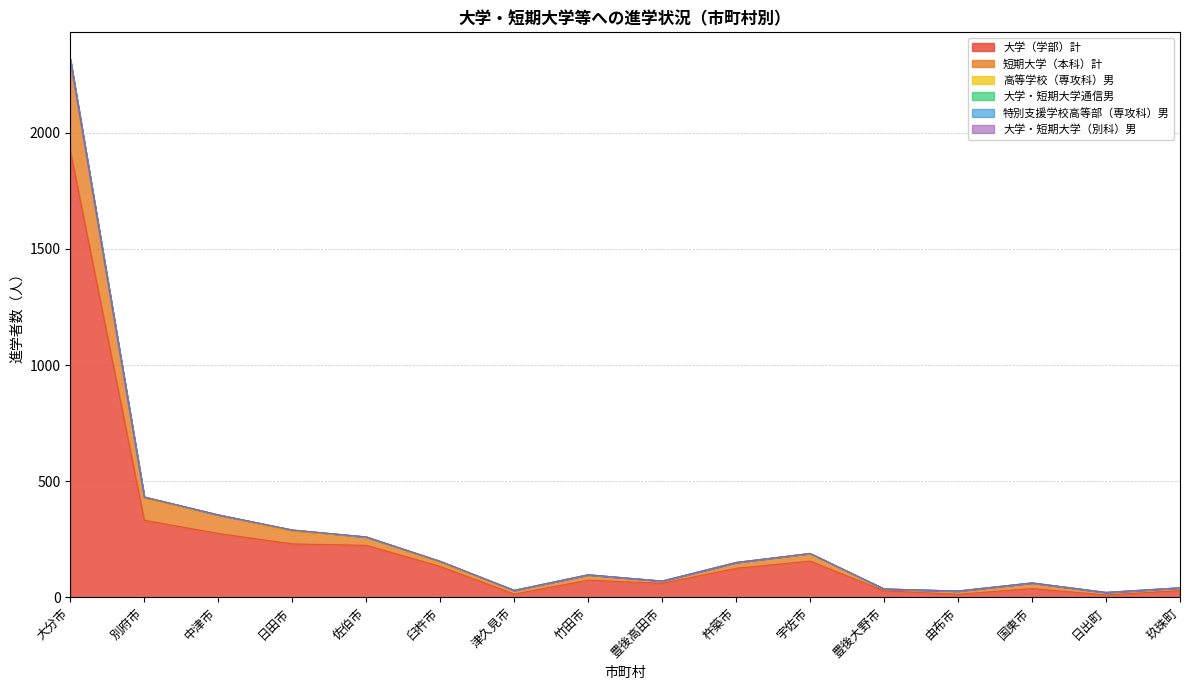

What is the label of the 4th point from the left?

日田市